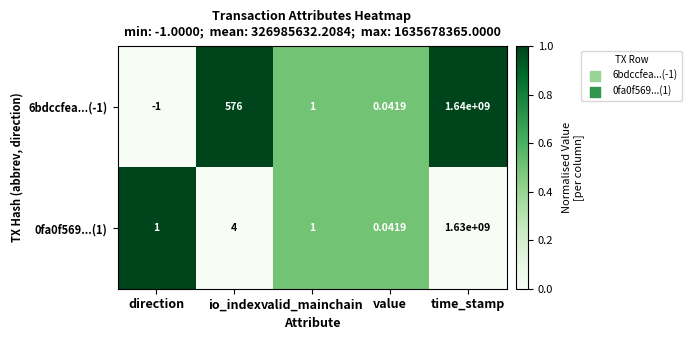

Which category has the highest value in the 0fa0f569...(1) series?

time_stamp